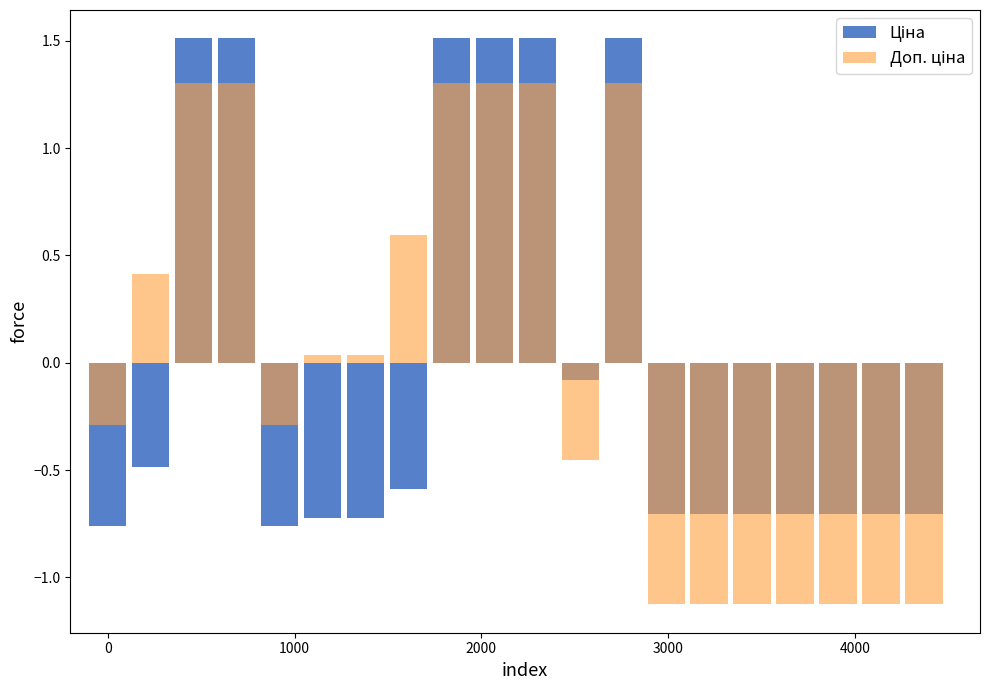

Rank the series by their maximum value, from highest to lowest.

Ціна, Доп. ціна